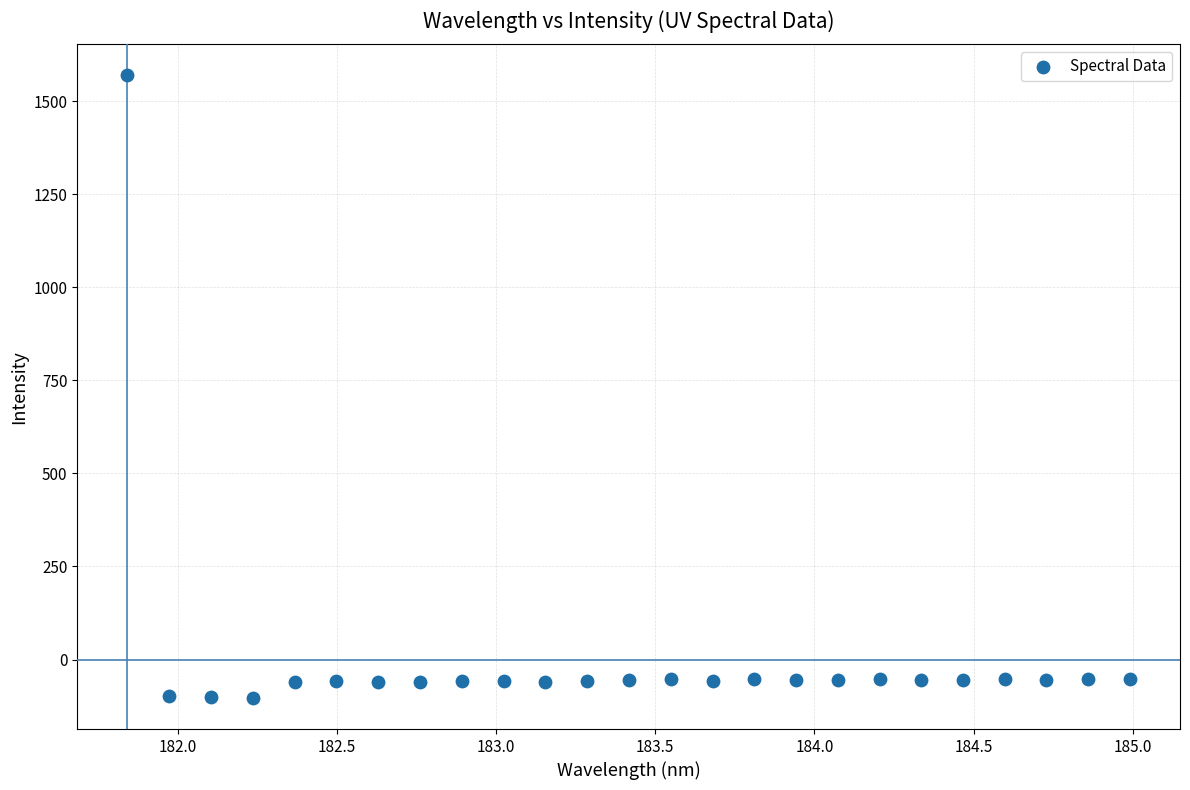

What is the range of X values (max minus min)?

3.1